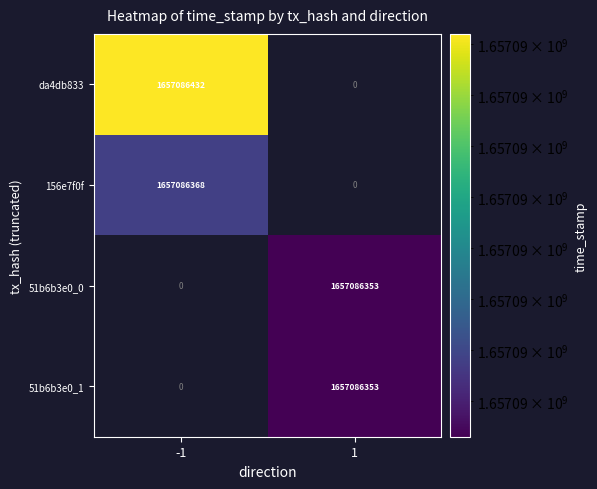

How many positive values does the 51b6b3e0_0 series have?

1